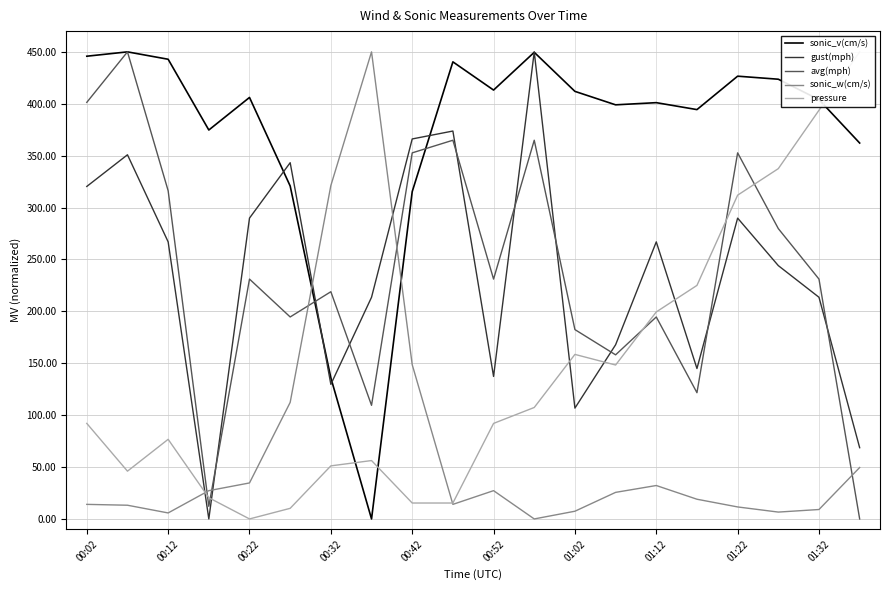

Which series ends up on top after the final intersection of pressure and avg(mph)?

pressure